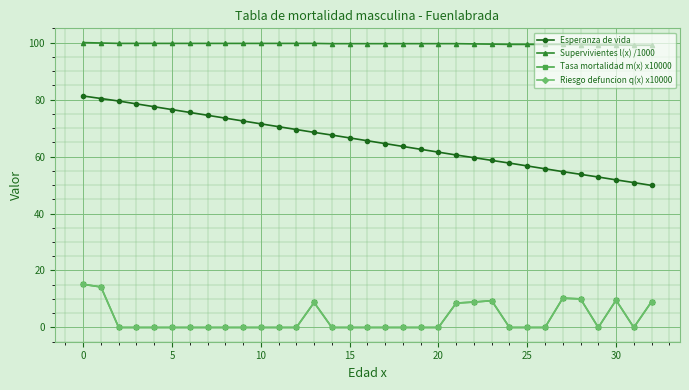

What is the value of the Tasa mortalidad m(x) x10000 point at the 22nd from the left?

8.6